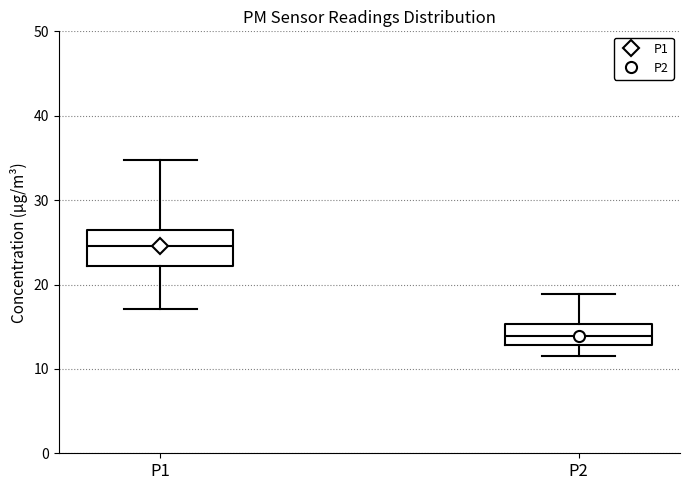

Reading left to right, read every box against the y-axis: the position of its median line, the range the box covers, and the ends of its whiskers. The values are not printed on the chart, so give them approximately, as read against the axis.

P1: median 25, box 22 to 26, whiskers 17 to 35
P2: median 14, box 13 to 15, whiskers 12 to 19